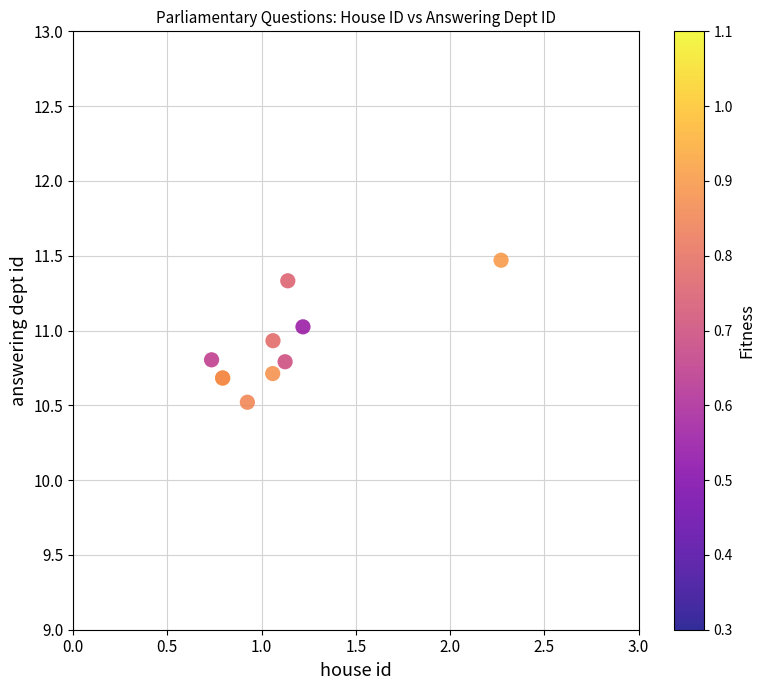

What Y value in the scatter plot is closest to 10?

10.5